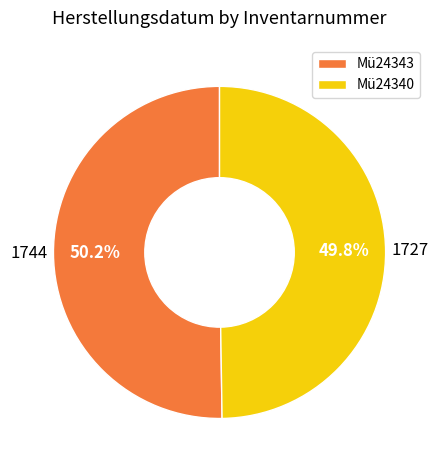

The Mü24343 slice represents 50% of the pie. True or false?

True